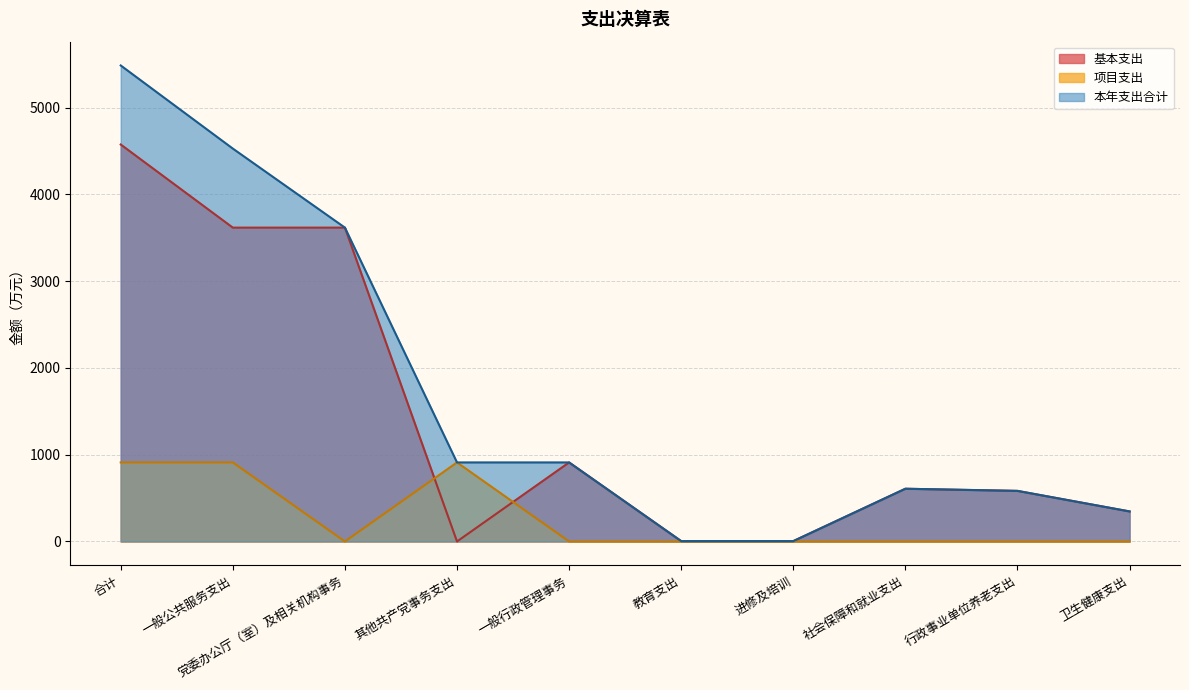

True or false: 本年支出合计 has a value of 582.7 at 行政事业单位养老支出.

True